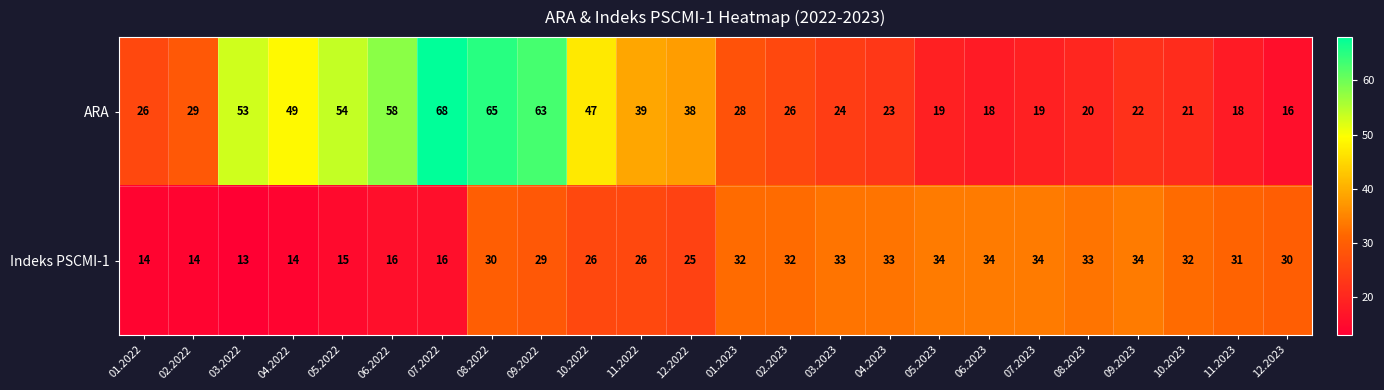

The Indeks PSCMI-1 series shows 14 at 01.2022. True or false?

True